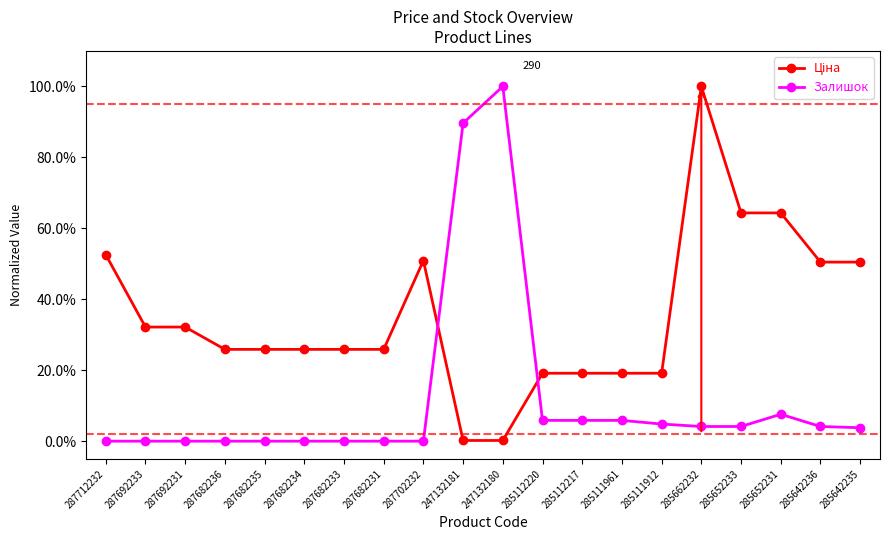

Is this an area chart (filled region under the line)?

No